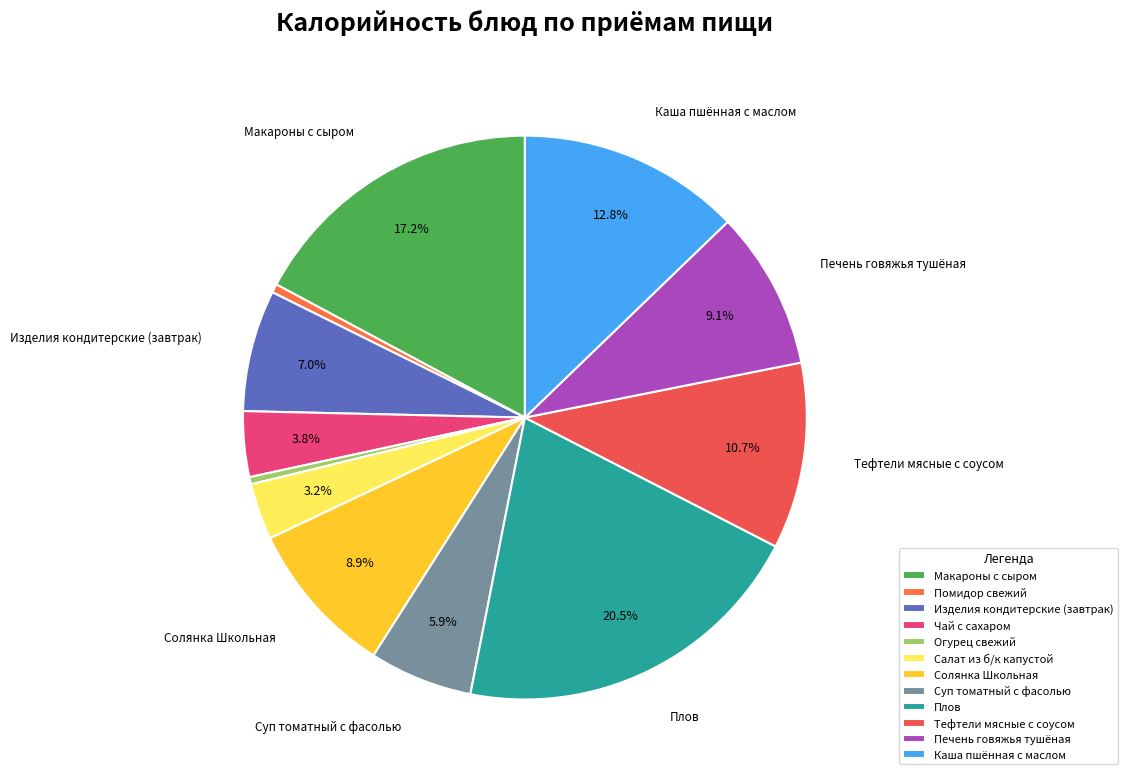

Rank the categories by value from lowest to highest.

Огурец свежий, Помидор свежий, Салат из б/к капустой, Чай с сахаром, Суп томатный с фасолью, Изделия кондитерские (завтрак), Солянка Школьная, Печень говяжья тушёная, Тефтели мясные с соусом, Каша пшённая с маслом, Макароны с сыром, Плов